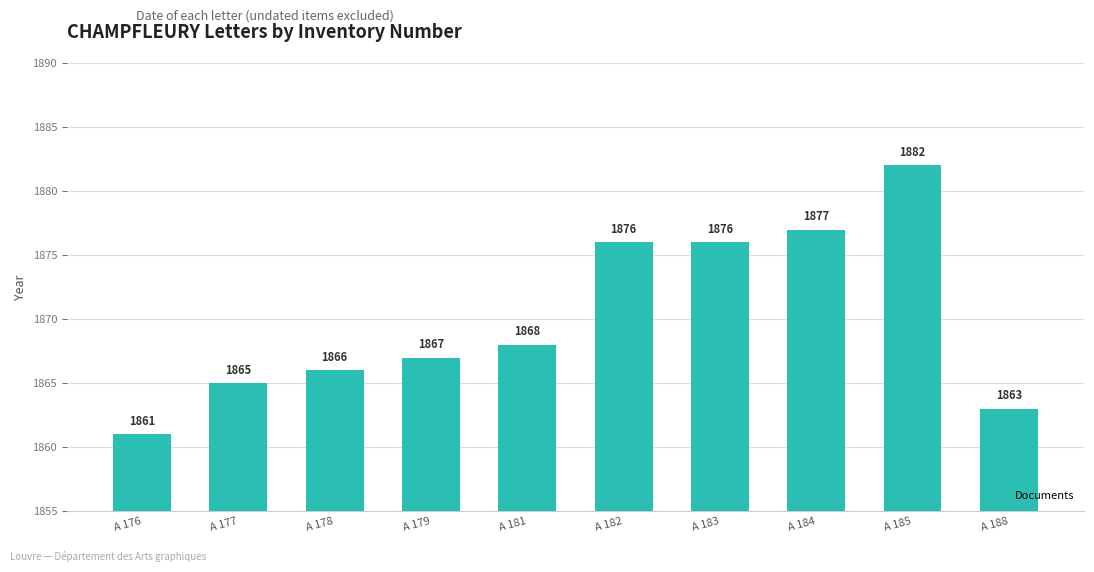

Where is the data nearest to the value 1871?

A 181